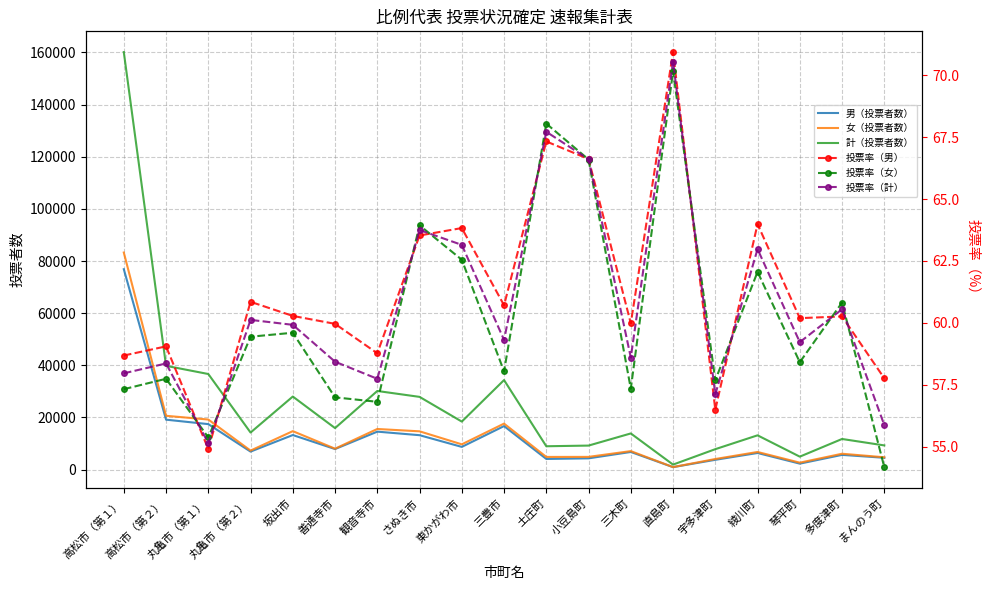

What is the difference between the maximum and second lowest values in the 計（投票者数） series?

155167